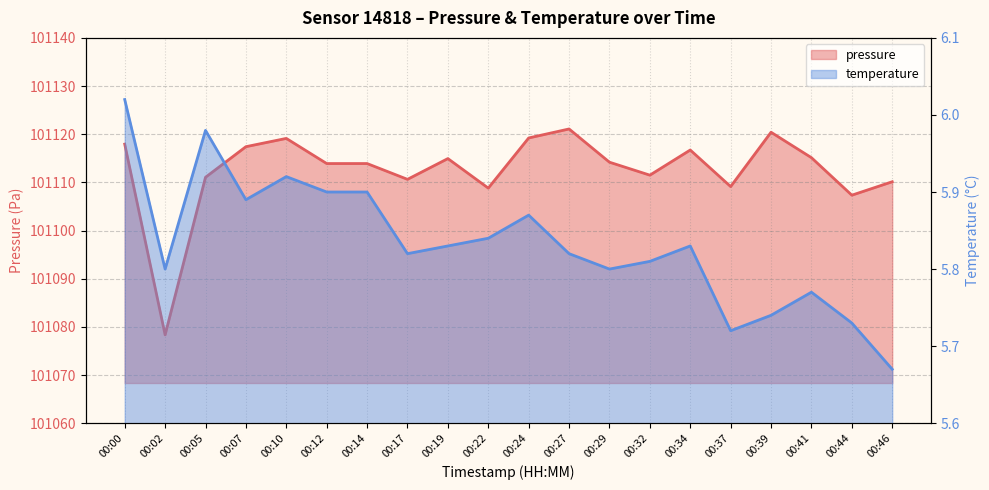

What is the difference between the highest and lowest values at 00:05?

101105.1